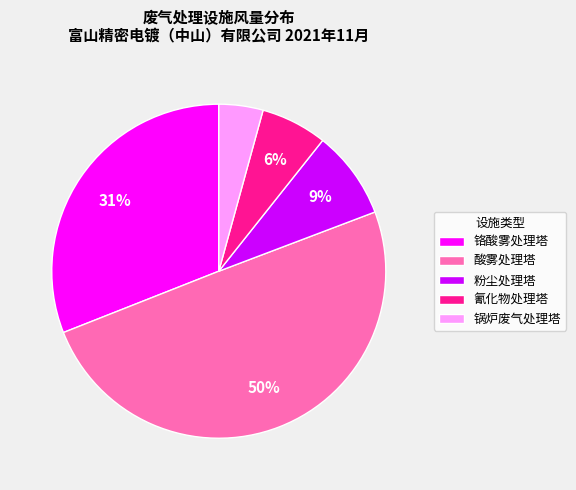

What is the ratio of the value at 锅炉废气处理塔 to the value at 氰化物处理塔?

0.7